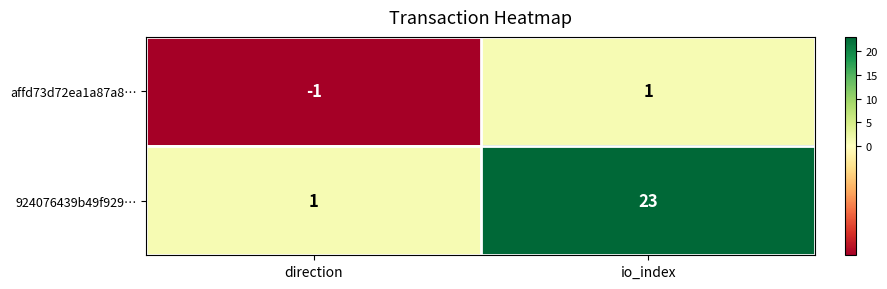

Which series has the widest spread of values?

924076439b49f929…